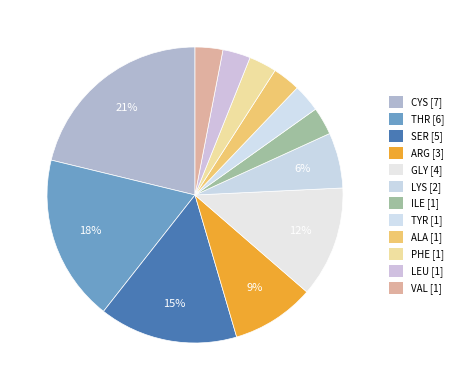

Count the number of slices in the pie.

12